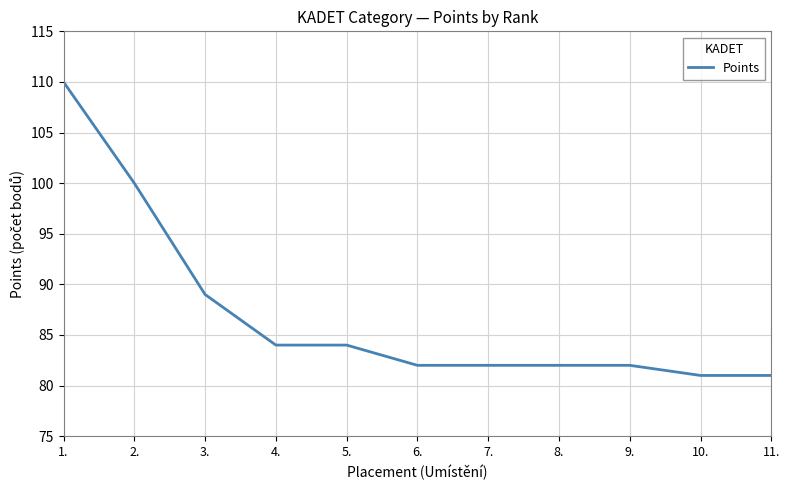

Is it true that the value at 3. is 89?

True